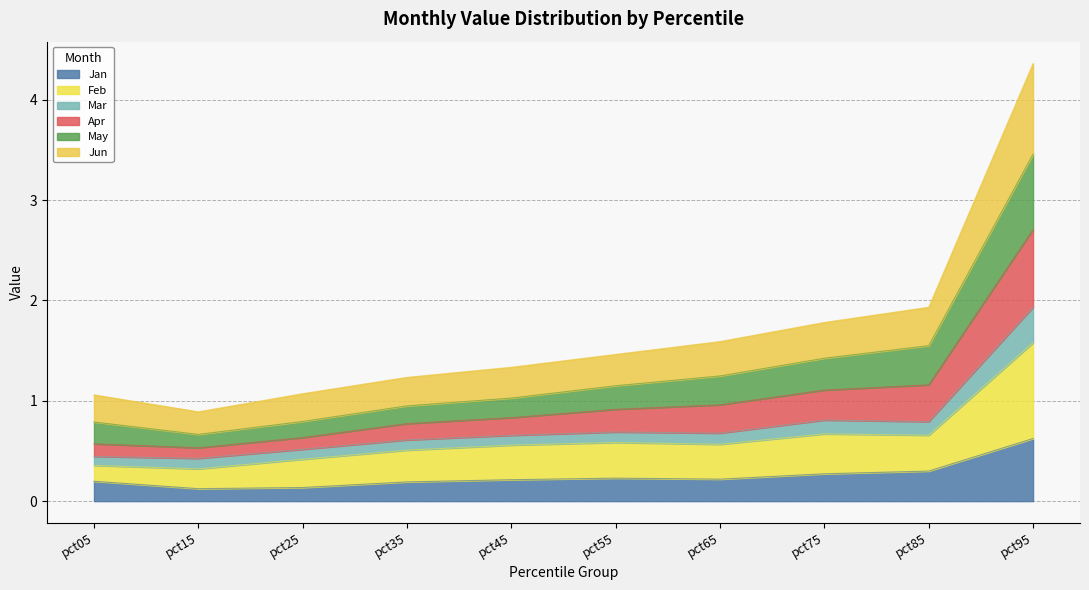

True or false: Jun has more than 2 points higher than both neighbors.

False